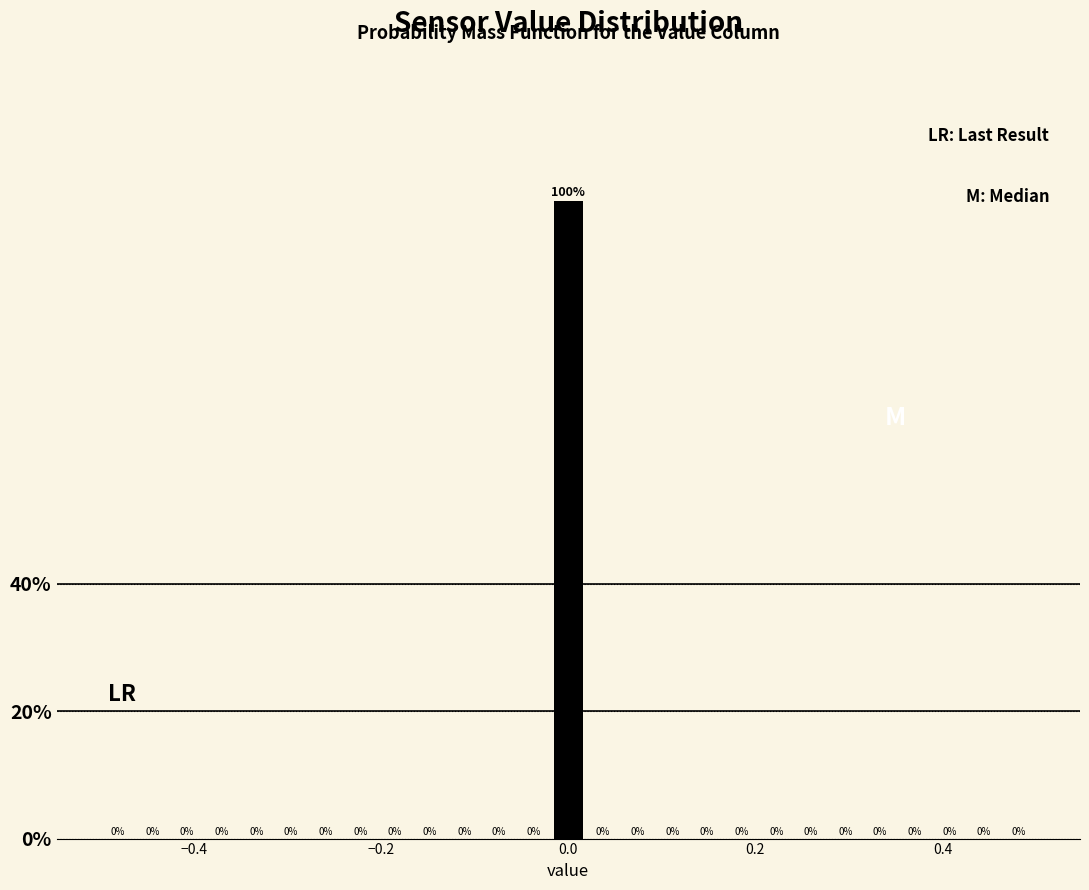

Around what value on the x-axis is the tallest bar? Give the approximate position of its centre, as read against the axis.

0.00